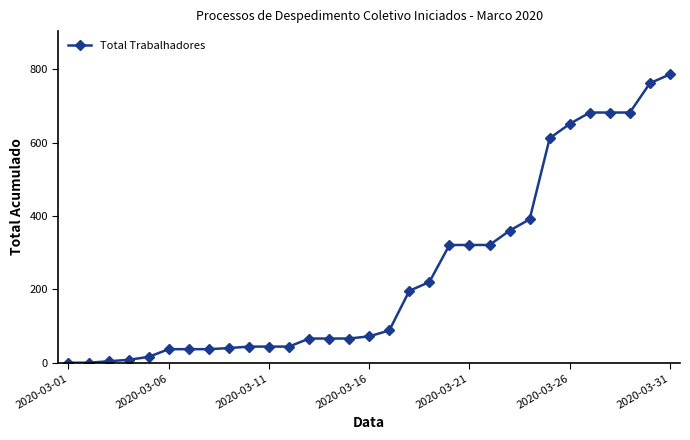

What is the greatest value displayed?

786